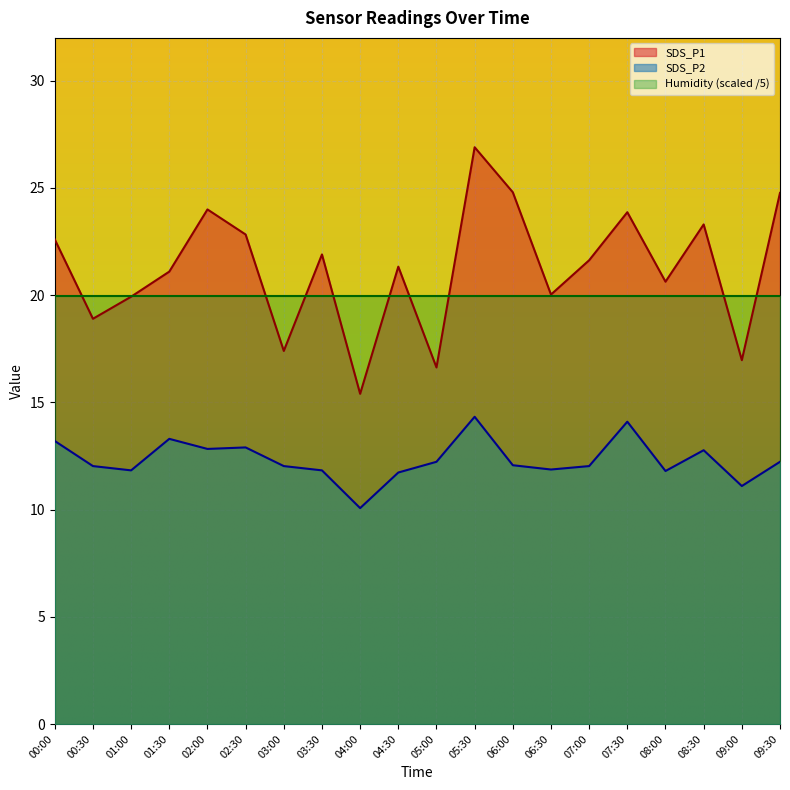

What is the approximate value of SDS_P1 at 02:00?

24.0